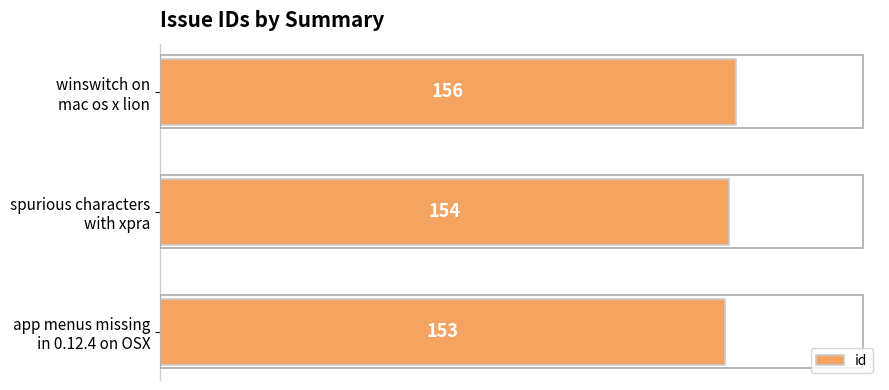

Count the values in the range 153 to 156.

3